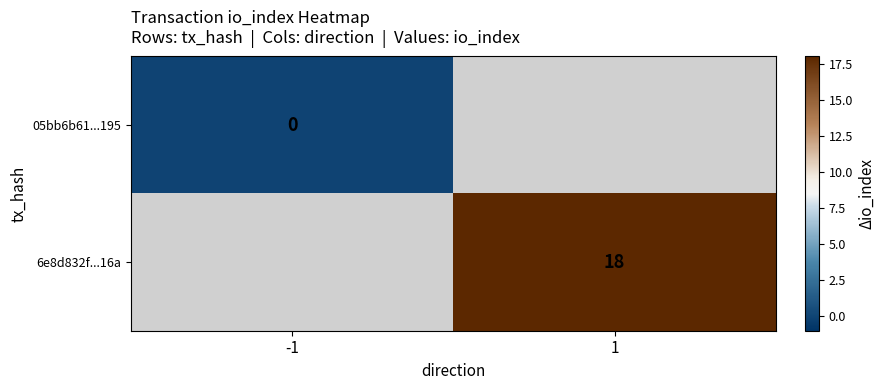

The 05bb6b61...195 series shows 0.0 at -1. True or false?

True